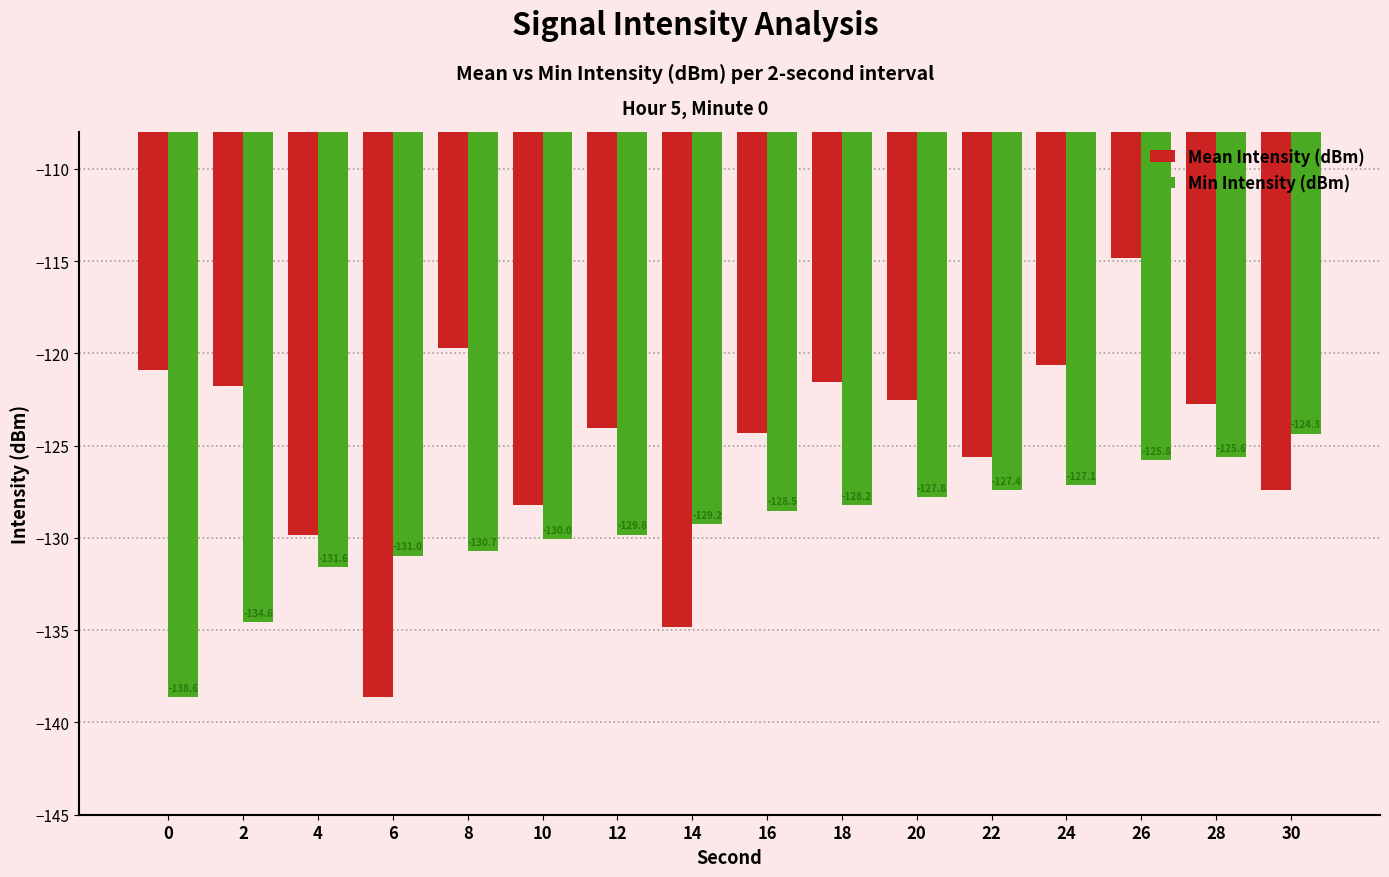

Rank the series by their average value, from lowest to highest.

Min Intensity (dBm), Mean Intensity (dBm)